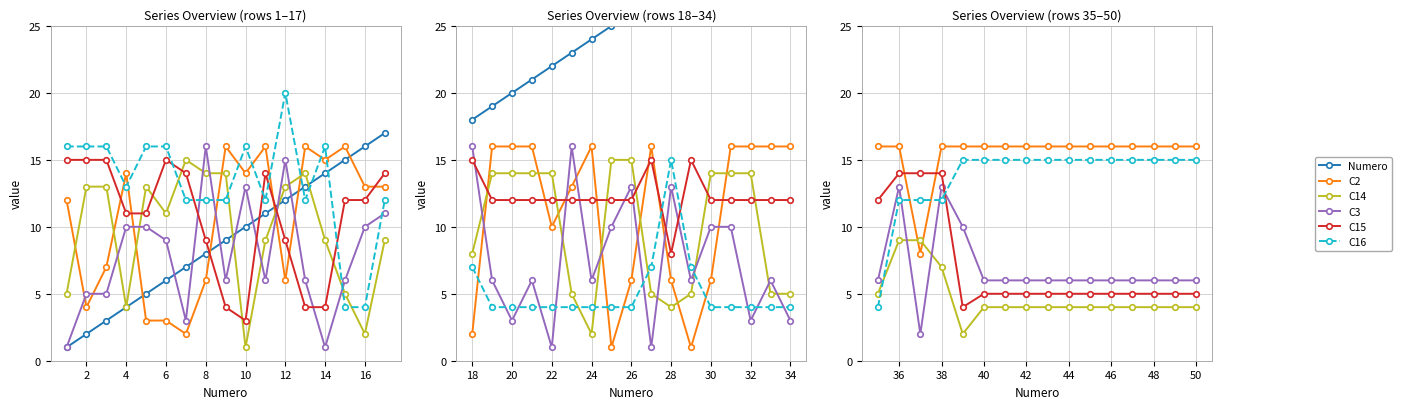

True or false: Numero has more than 0 interior local peaks.

False